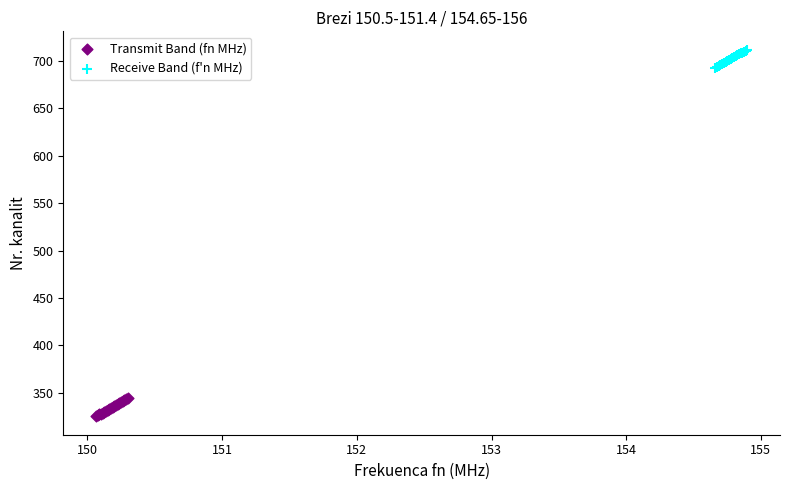

What are all the series names shown in the legend?

Transmit Band (fn MHz), Receive Band (f'n MHz)